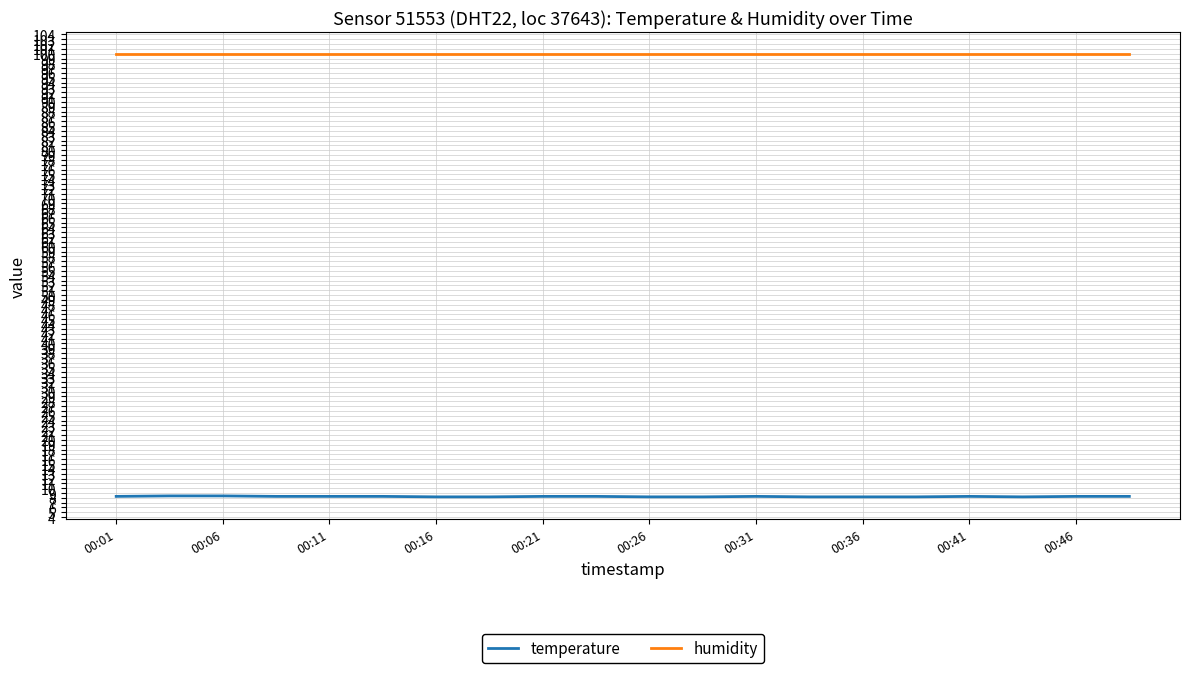

True or false: temperature and humidity cross at least once.

False